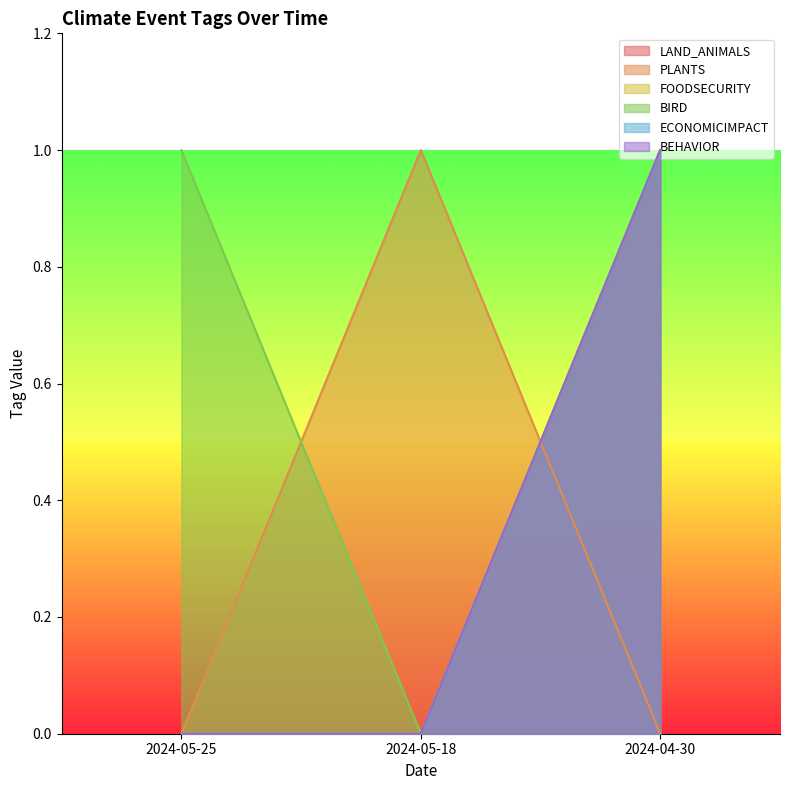

What is the sum of all FOODSECURITY values?

1